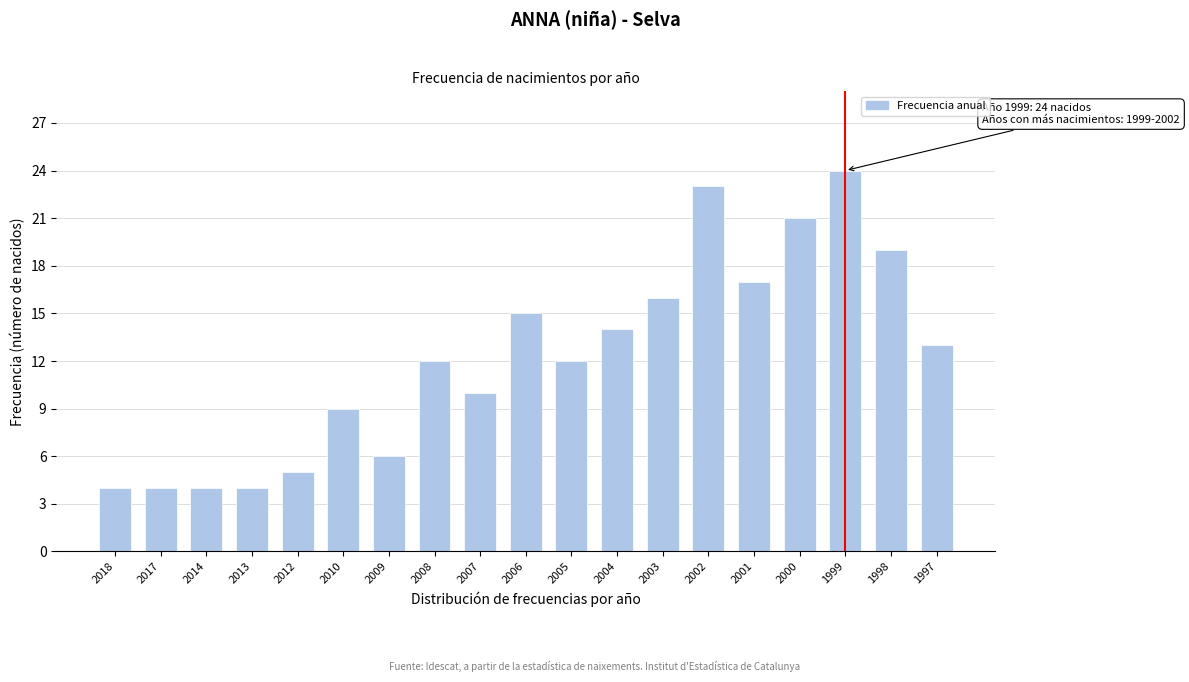

Reading left to right, what are all the values shown in this chart?

4	4	4	4	5	9	6	12	10	15	12	14	16	23	17	21	24	19	13